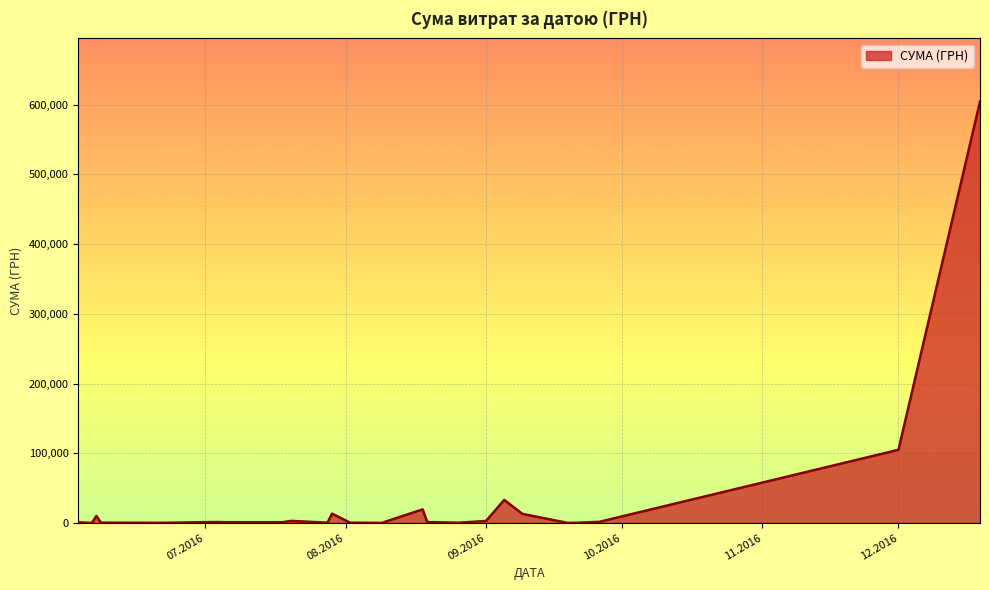

What is the greatest value displayed?

604361.3